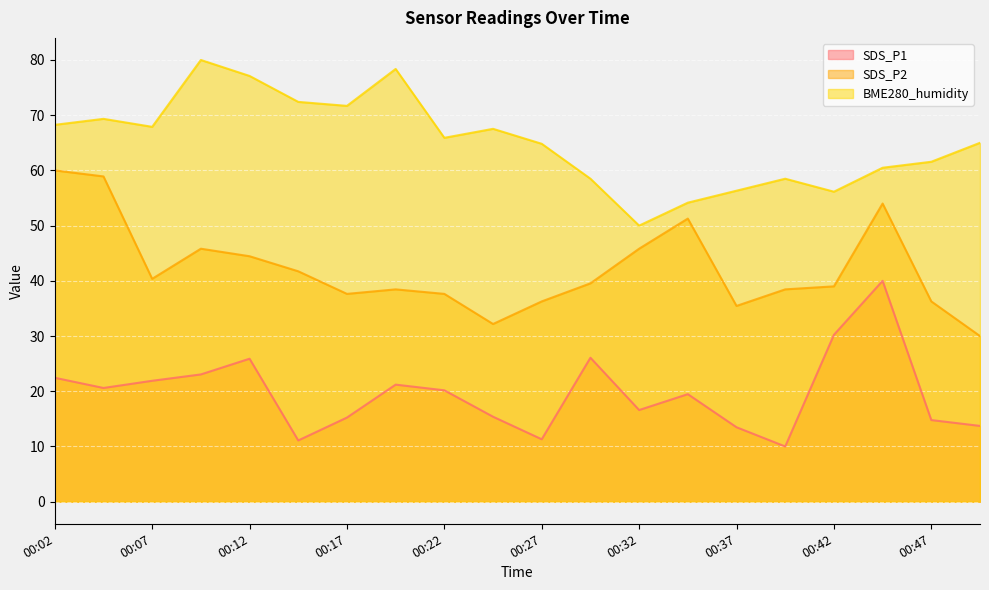

At which category does SDS_P2 reach its first local peak?

00:09